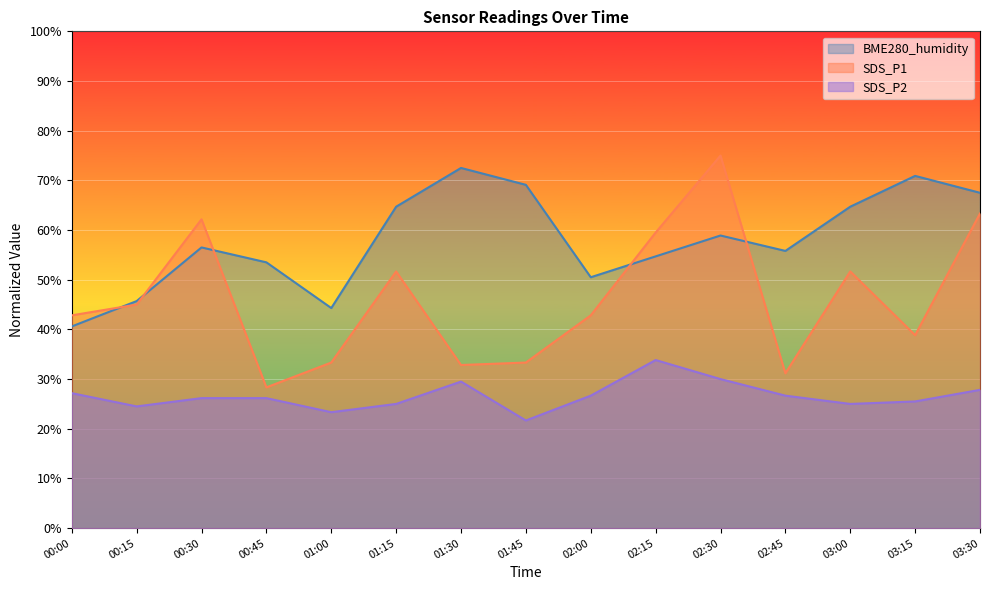

Rank the categories by SDS_P2 value from lowest to highest.

01:45, 01:00, 00:15, 01:15, 03:00, 03:15, 00:30, 00:45, 02:00, 02:45, 00:00, 03:30, 01:30, 02:30, 02:15